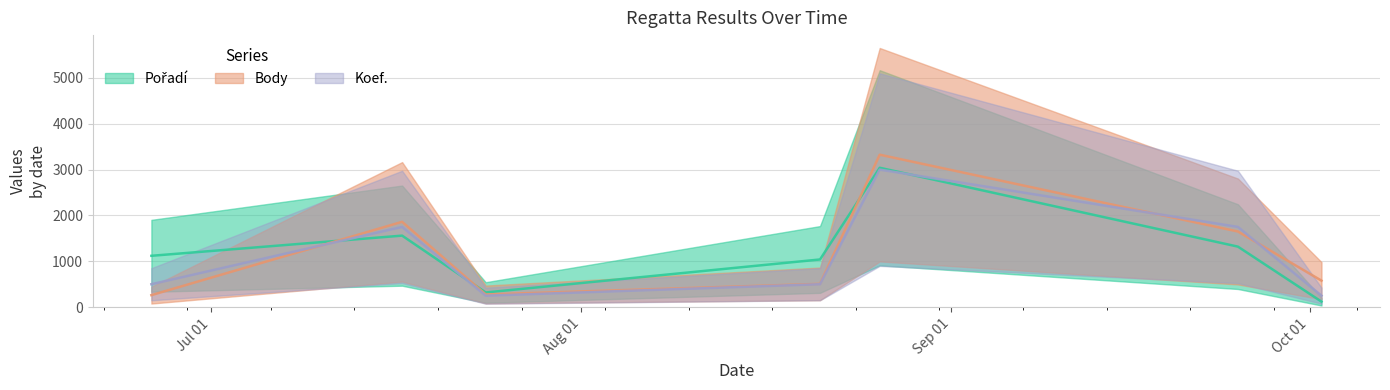

Rank the categories by Pořadí value from lowest to highest.

2021-10-02, 2021-07-24, 2021-08-21, 2021-06-26, 2021-09-25, 2021-07-17, 2021-08-26